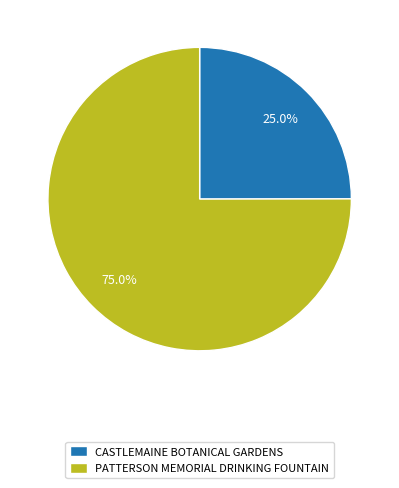

To the nearest percent, what is the combined percentage of CASTLEMAINE BOTANICAL GARDENS and PATTERSON MEMORIAL DRINKING FOUNTAIN?

100%